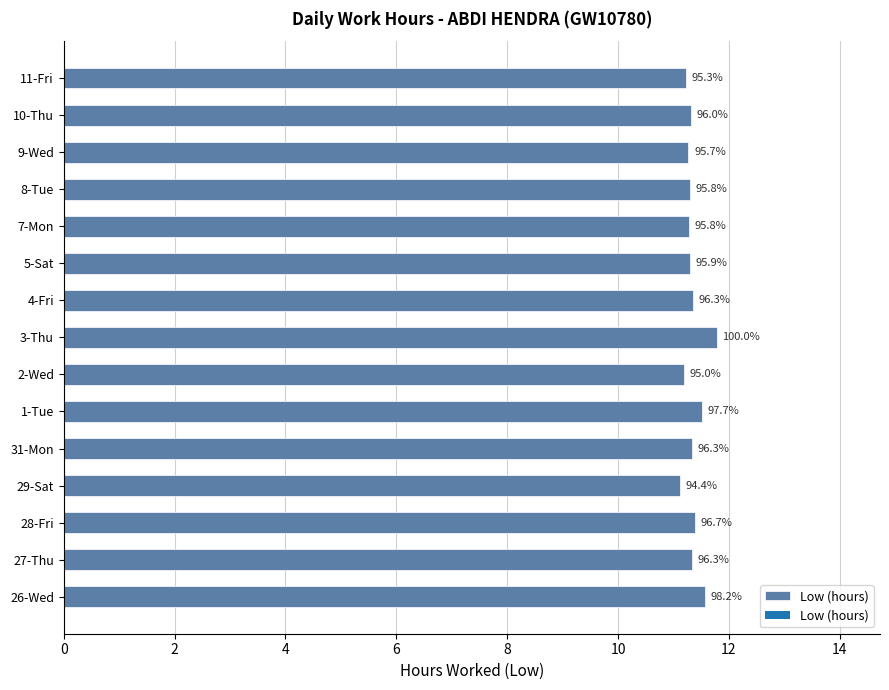

What is the smallest value displayed?

11.1